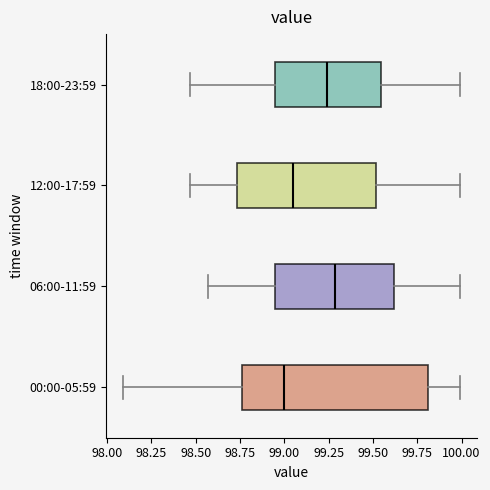

Reading bottom to top, read every box against the x-axis: the position of its median line, the range the box covers, and the ends of its whiskers. The values are not printed on the chart, so give them approximately, as read against the axis.

00:00-05:59: median 99.00, box 98.75 to 99.80, whiskers 98.10 to 100.00
06:00-11:59: median 99.30, box 98.95 to 99.60, whiskers 98.55 to 100.00
12:00-17:59: median 99.05, box 98.75 to 99.50, whiskers 98.45 to 100.00
18:00-23:59: median 99.25, box 98.95 to 99.55, whiskers 98.45 to 100.00